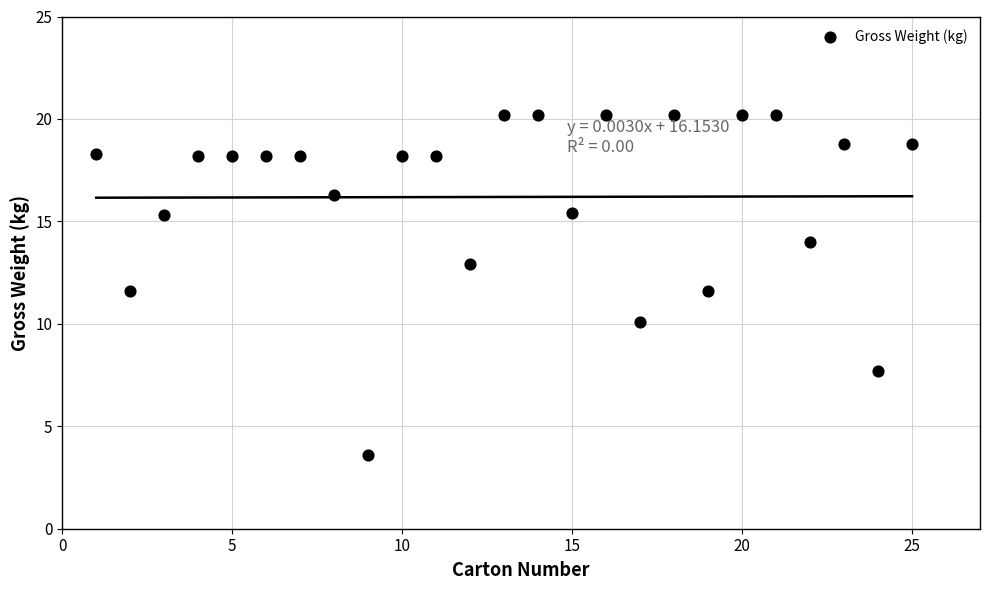

What is the range of Y values (max minus min)?

16.6